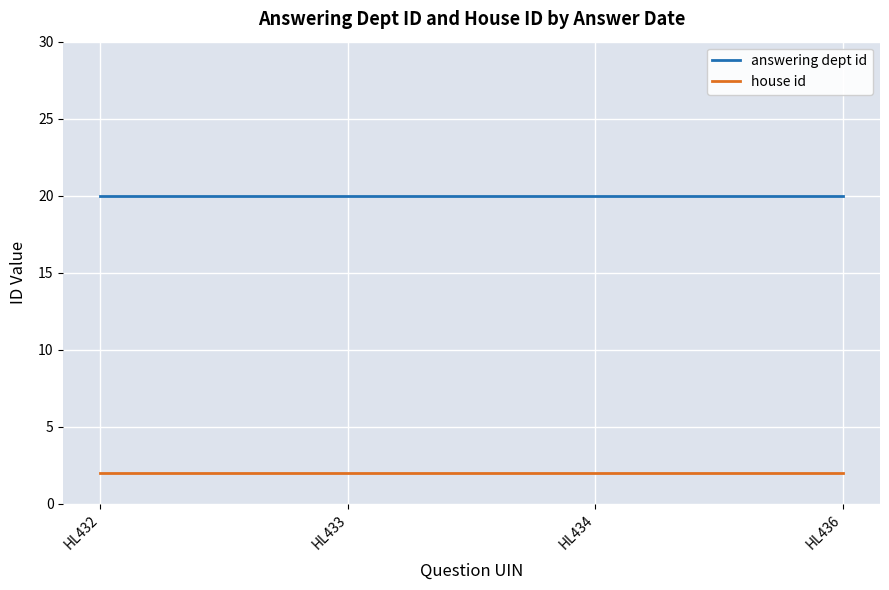

How many lines are shown in the chart?

2